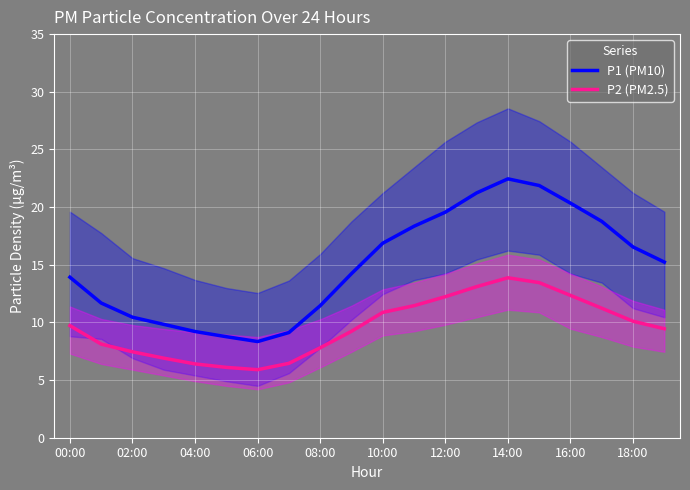

True or false: P2 (PM2.5) and P1 (PM10) intersect in this chart.

False